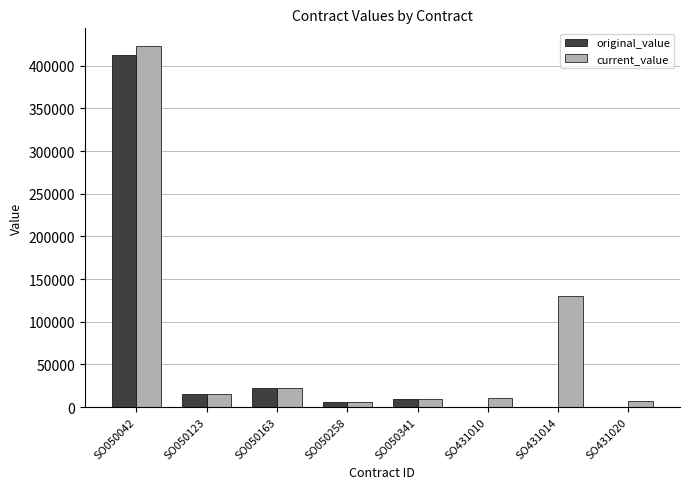

Between SO050042 and SO431020, which series saw the biggest shift?

current_value